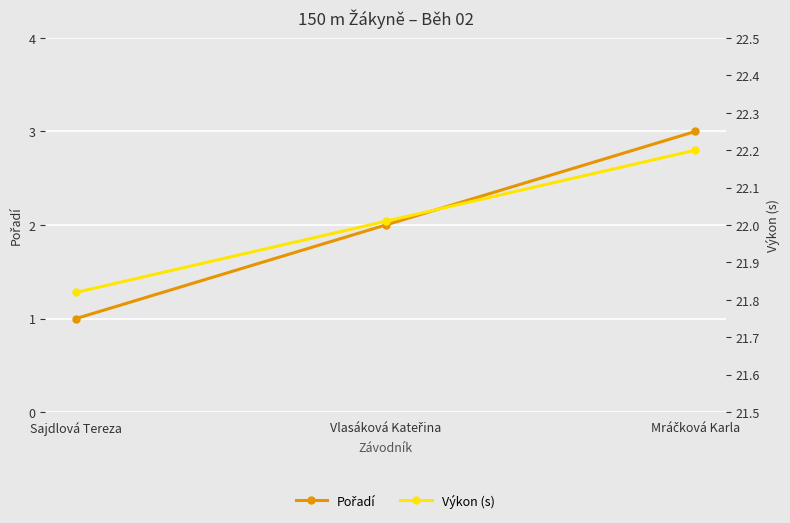

The Pořadí series shows 3.0 at Vlasáková Kateřina. True or false?

False